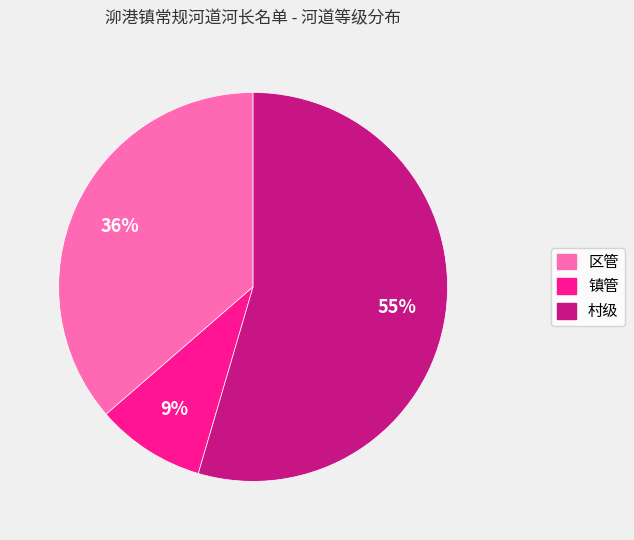

Is the sum of 村级 and 镇管 greater than half?

Yes